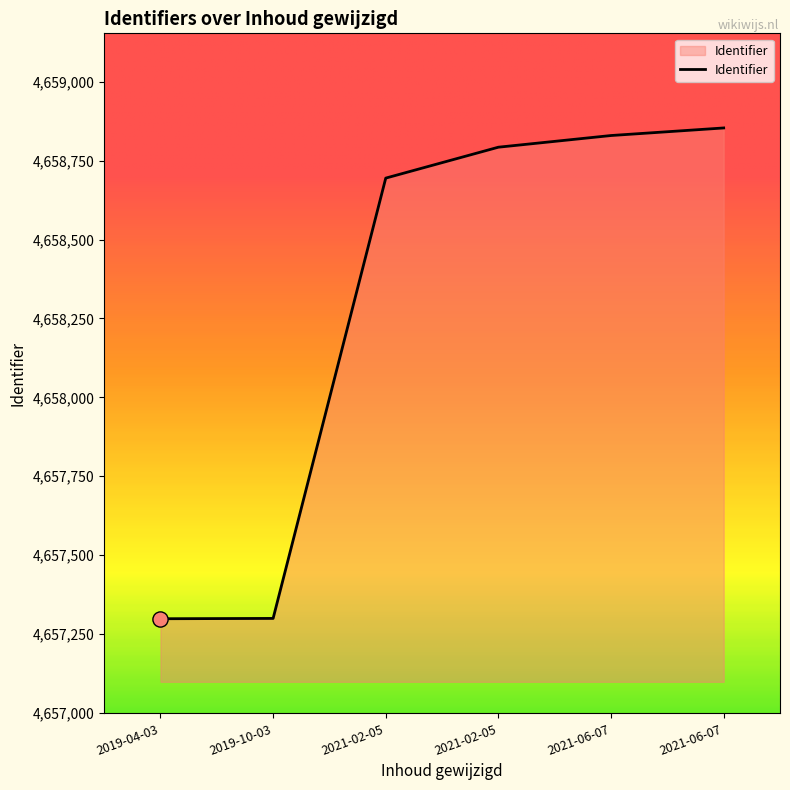

Which has a higher value, 2021-02-05 or 2021-06-07?

2021-06-07